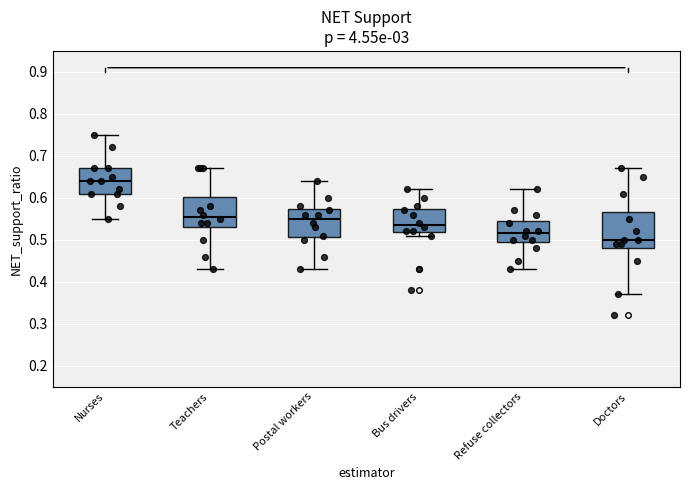

Which box is the tallest, from its lower edge to its upper edge?

Doctors